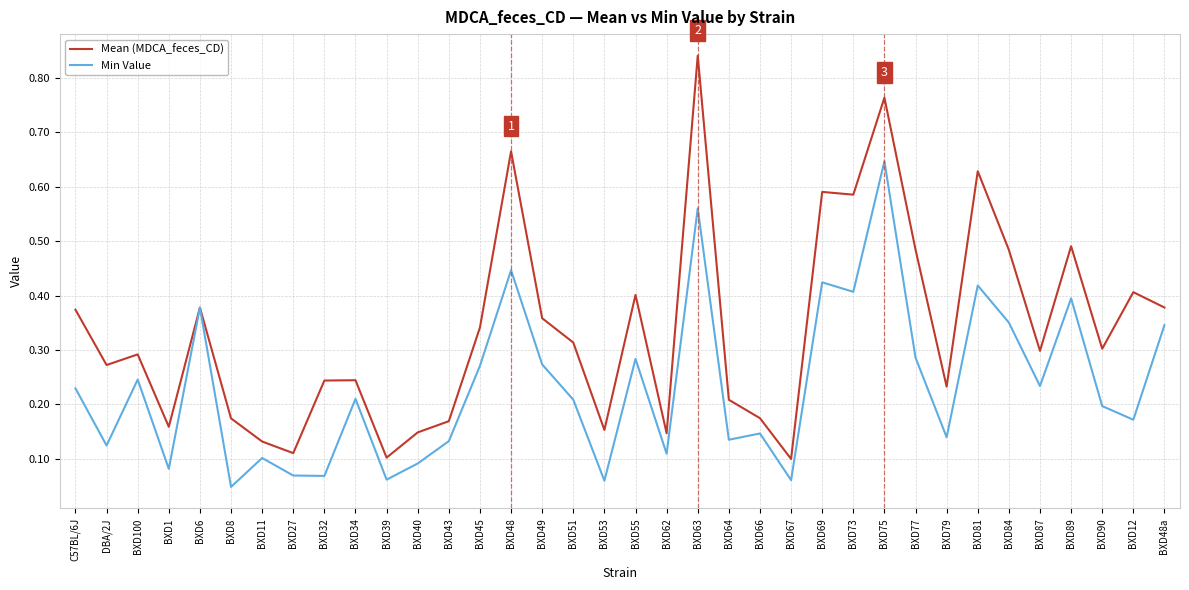

Which series has the largest range (max minus min)?

Mean (MDCA_feces_CD)